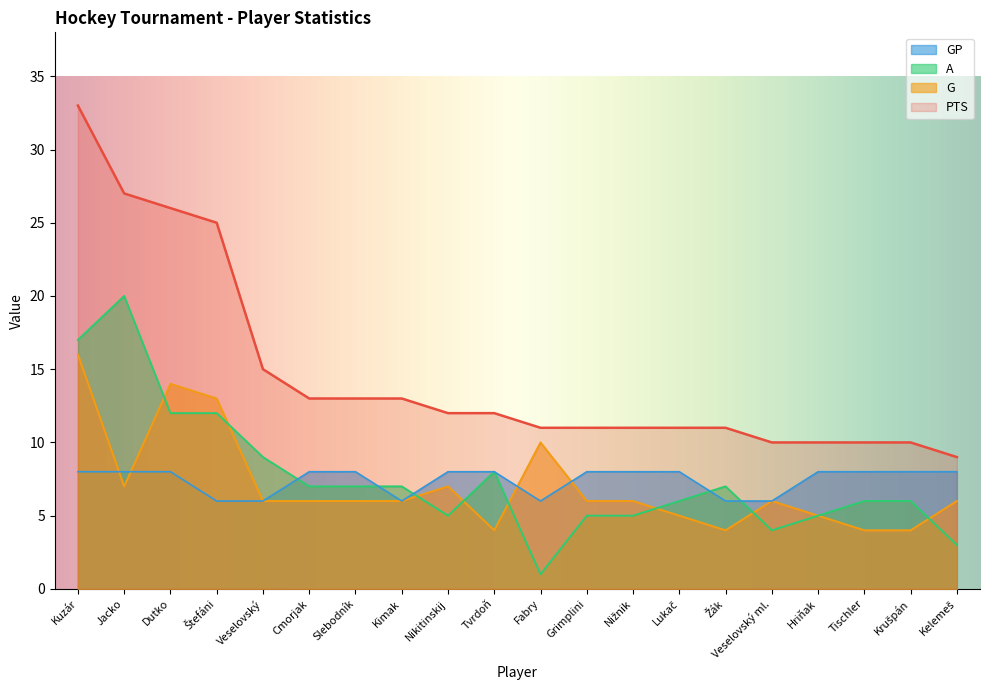

The value of GP at Nižnik is 8. True or false?

True